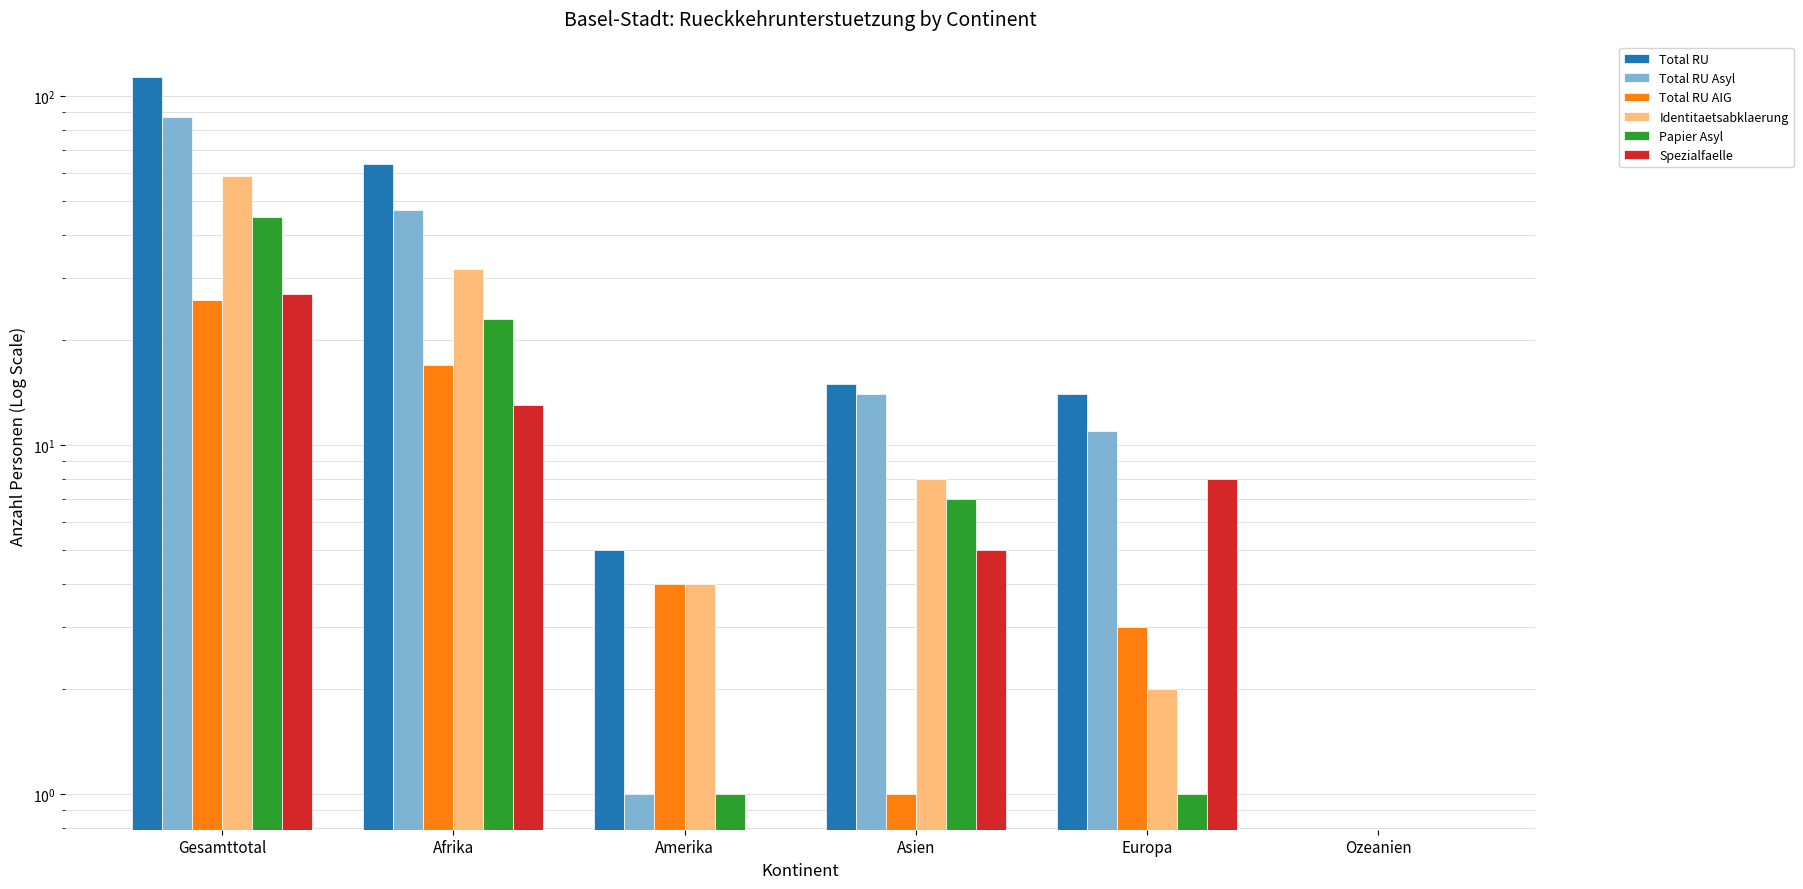

Rank the series at Asien from highest to lowest value.

Total RU, Total RU Asyl, Identitaetsabklaerung, Papier Asyl, Spezialfaelle, Total RU AIG